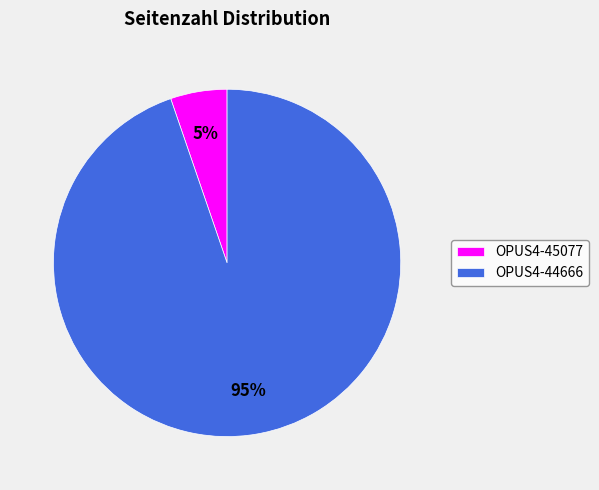

To the nearest percent, what is the average slice percentage?

50%